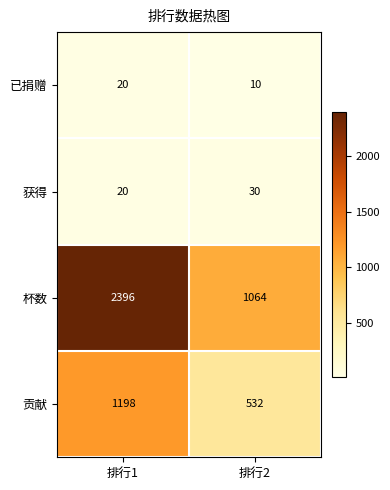

What is the average value of the 已捐赠 series?

15